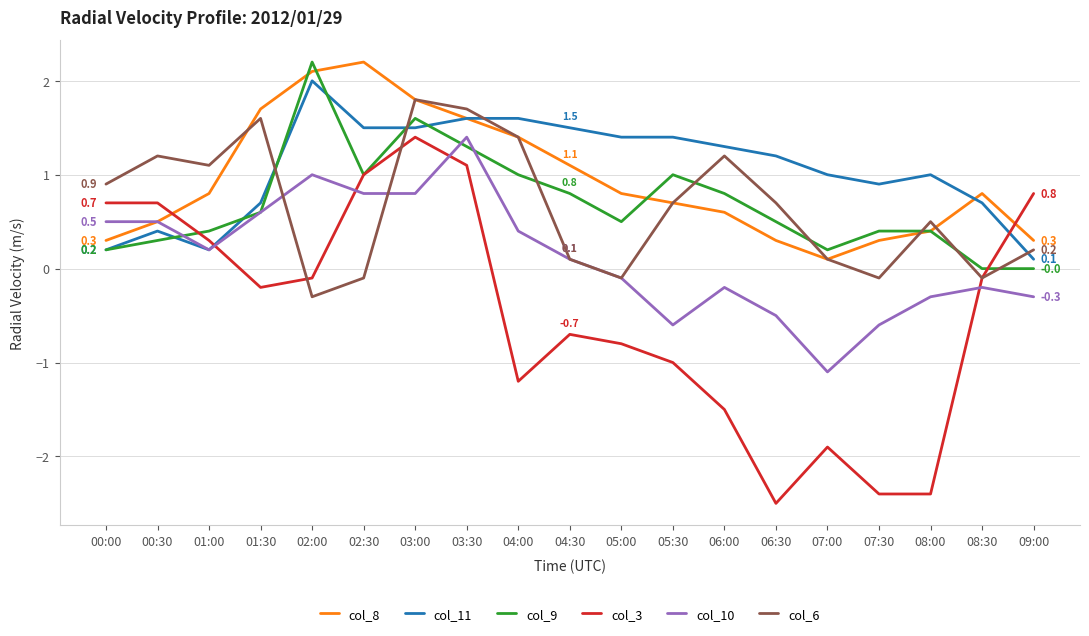

How many interior local peaks does the col_6 series have?

5